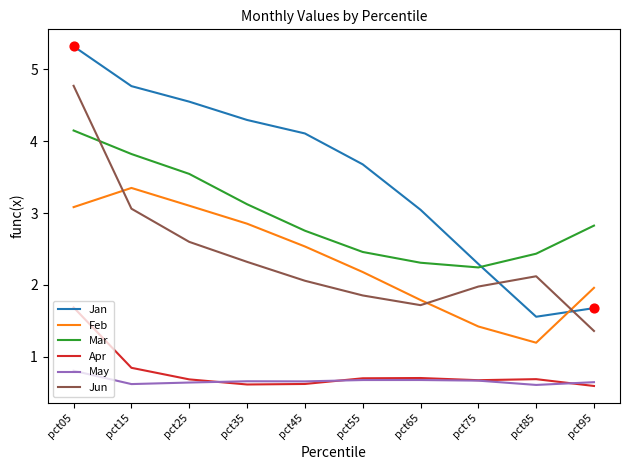

What is the spread (max minus min) of values at pct85?

1.8